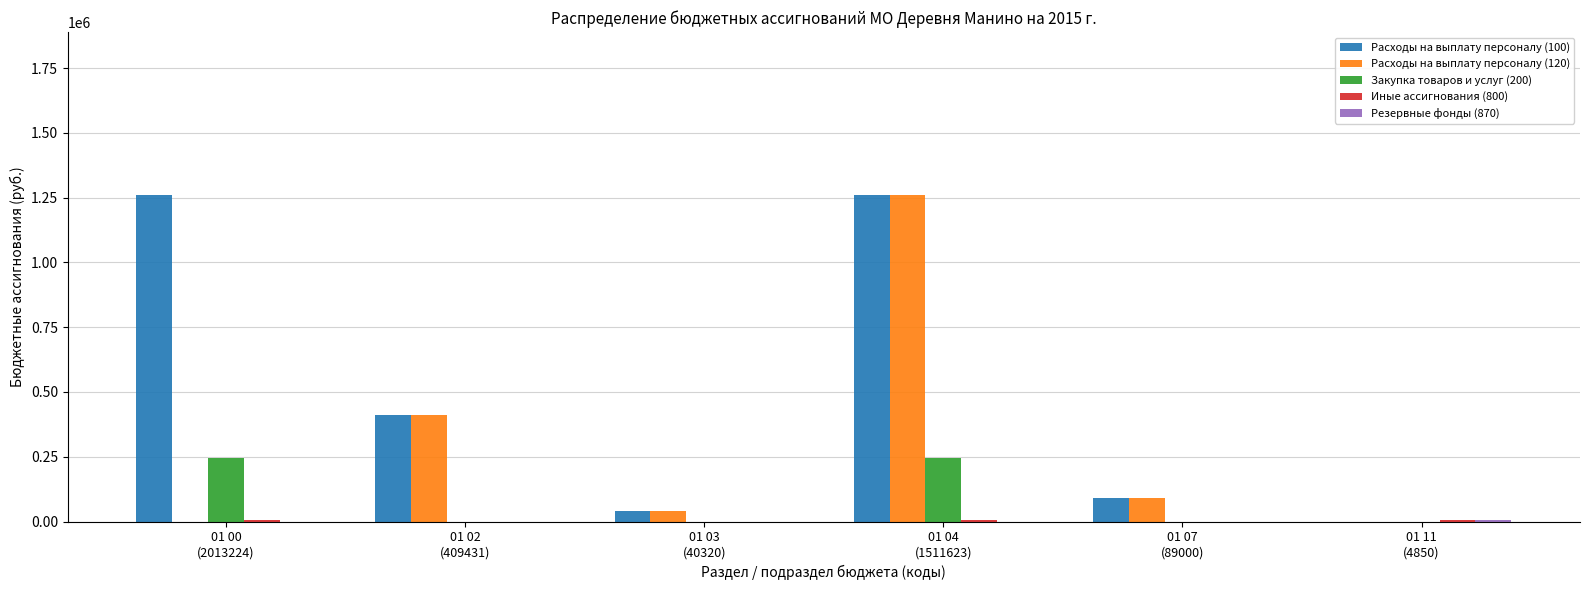

Which series has the largest total across all categories?

Расходы на выплату персоналу (100)